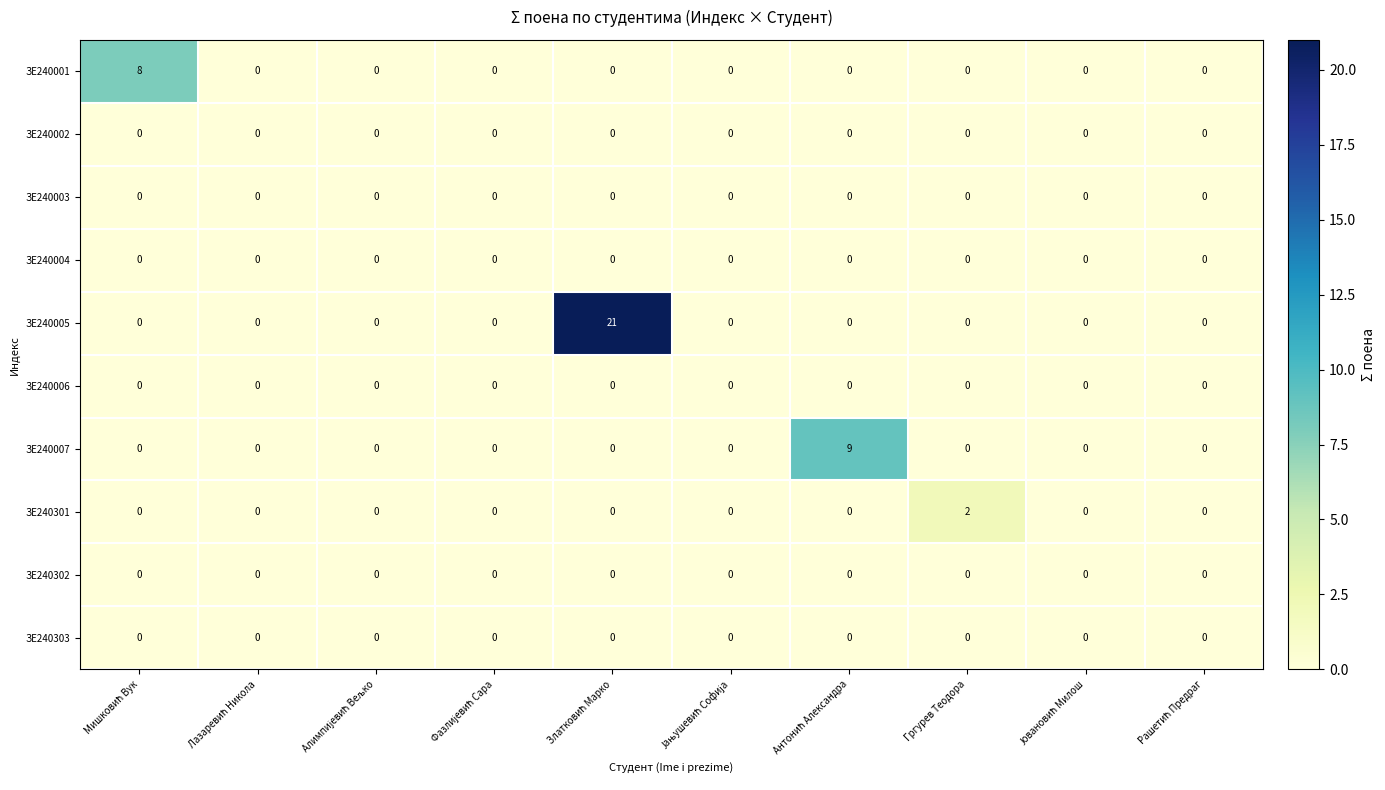

Which series has the largest total across all categories?

ЗЕ240005